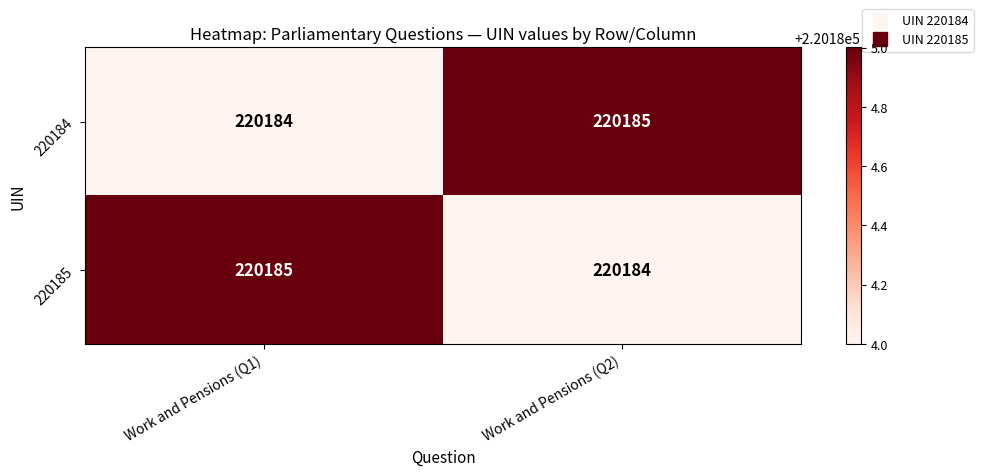

Is it true that 220184 equals 220184 at Work and Pensions (Q1)?

True